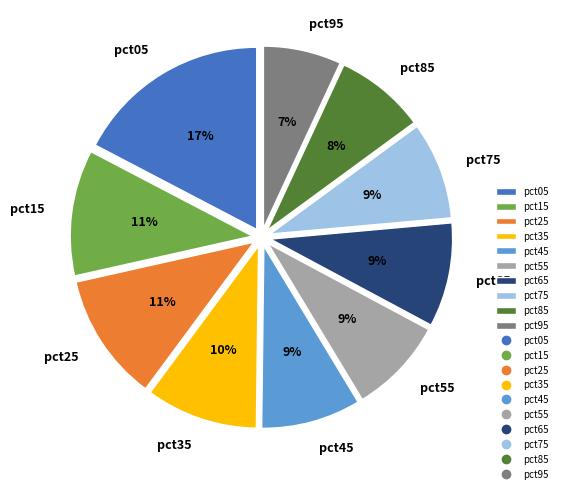

How many segments does this pie chart have?

10